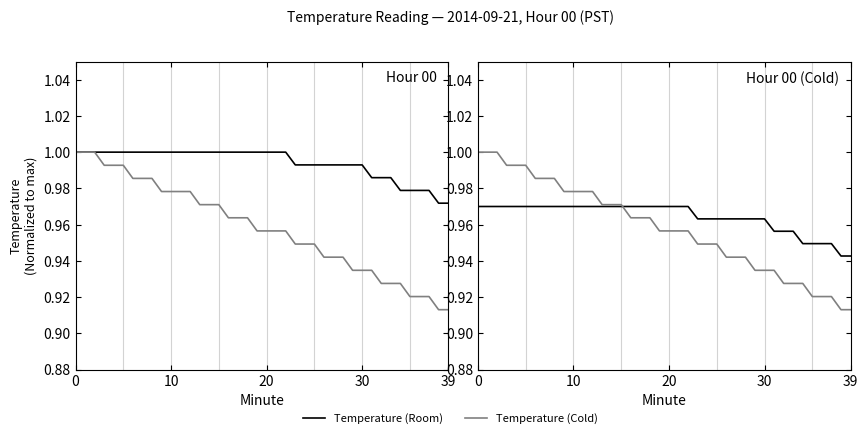

Is it true that Temperature (Cold) equals 1.6 at 31?

False